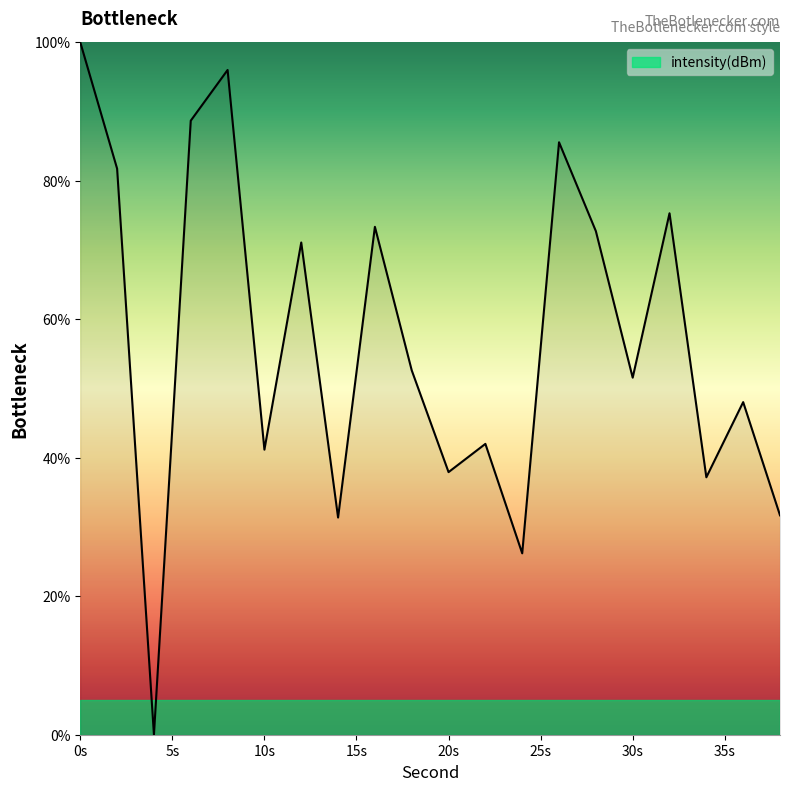

Is this an area chart (filled region under the line)?

No